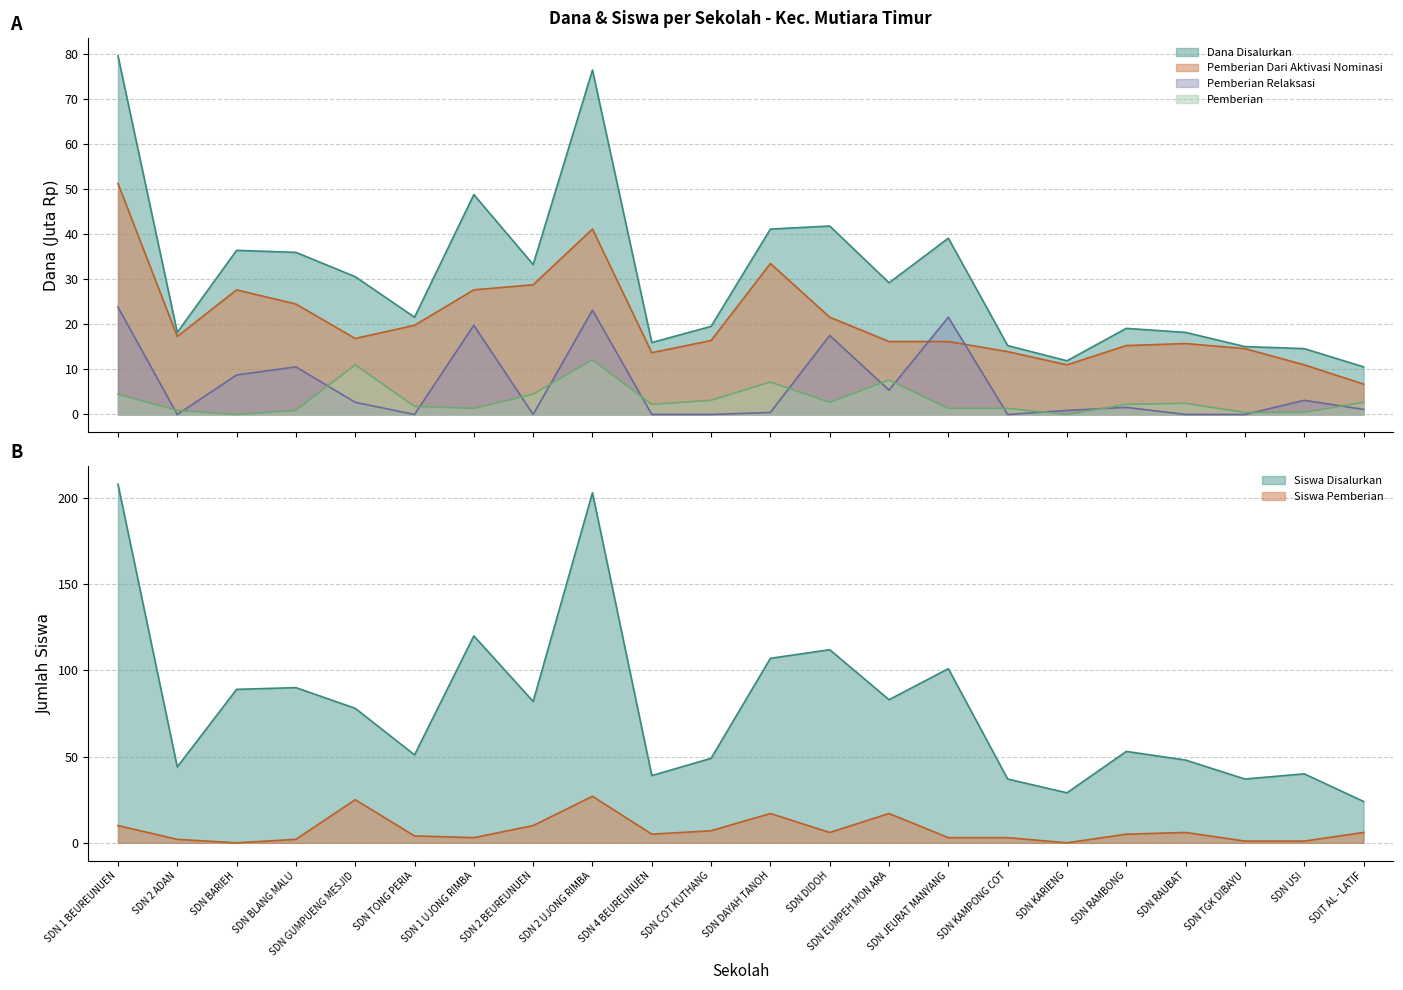

True or false: Pemberian Dana and Siswa Disalurkan cross at least once.

False